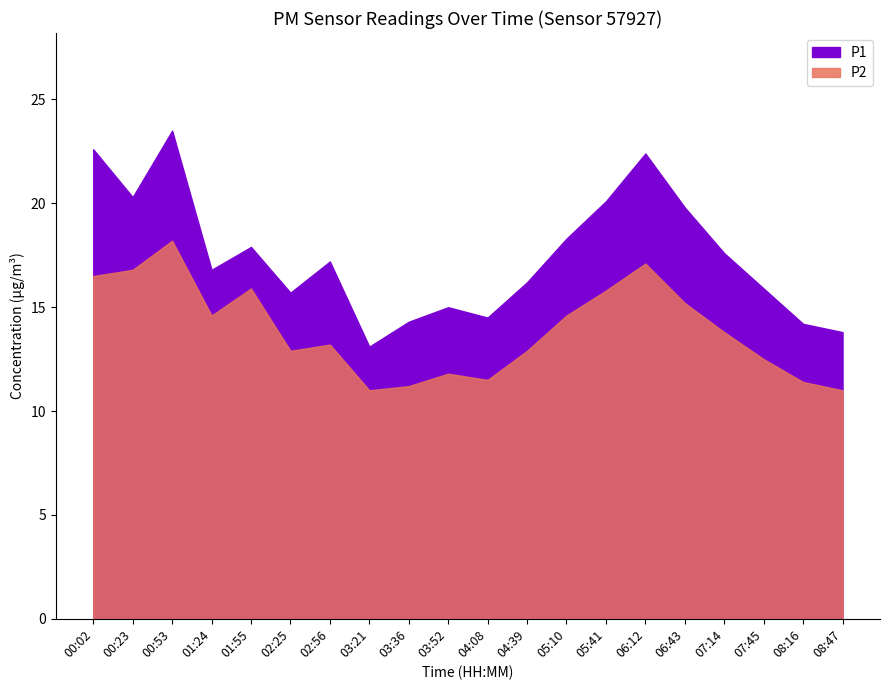

Reading left to right, what are all the values shown in this chart?

P1: 22.6	20.3	23.5	16.8	17.9	15.7	17.2	13.1	14.3	15.0	14.5	16.2	18.3	20.1	22.4	19.8	17.6	15.9	14.2	13.8
P2: 16.5	16.8	18.2	14.6	15.9	12.9	13.2	11.0	11.2	11.8	11.5	12.9	14.6	15.8	17.1	15.2	13.8	12.5	11.4	11.0